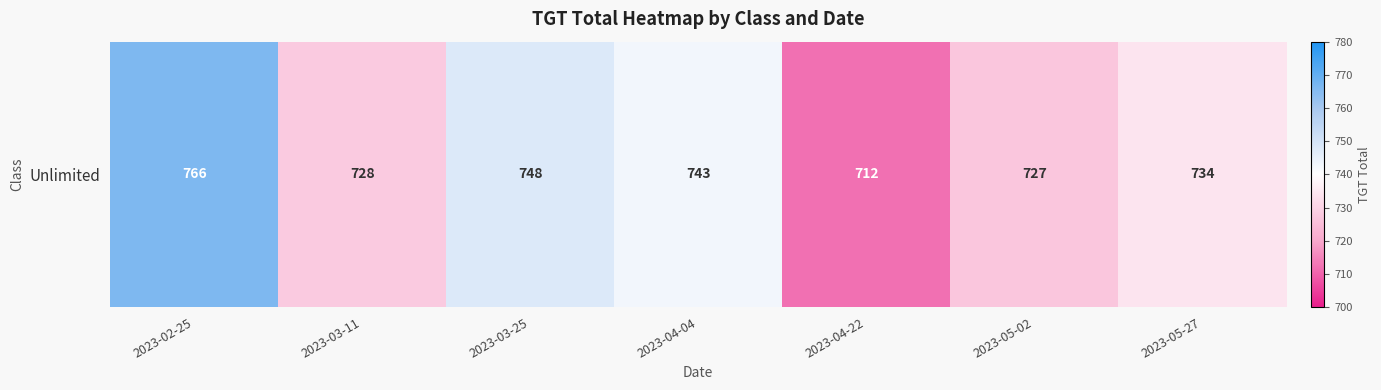

What is the difference between the maximum and second lowest values?

39